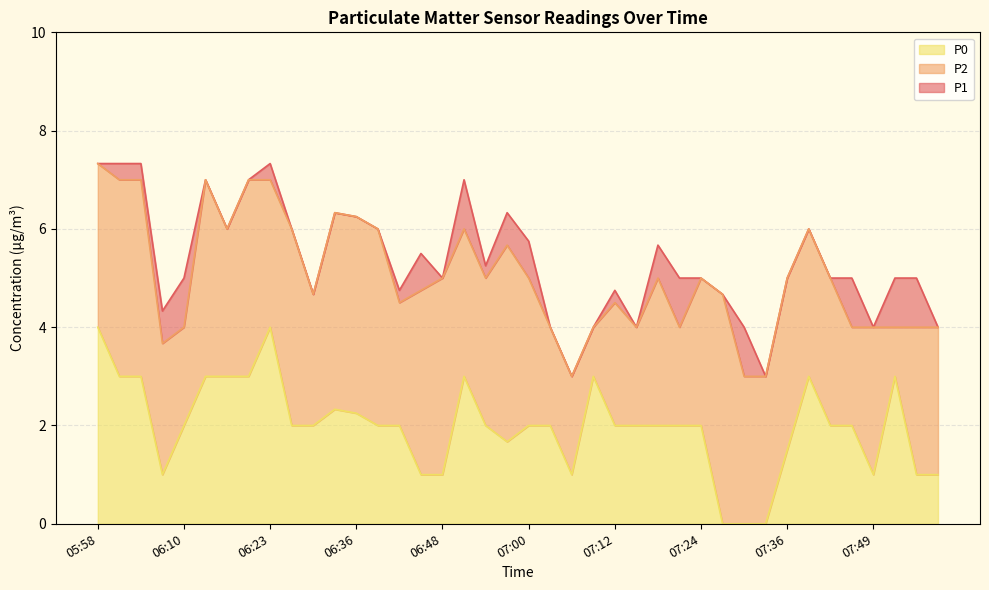

Which has a higher value, 07:18 or 06:51?

06:51